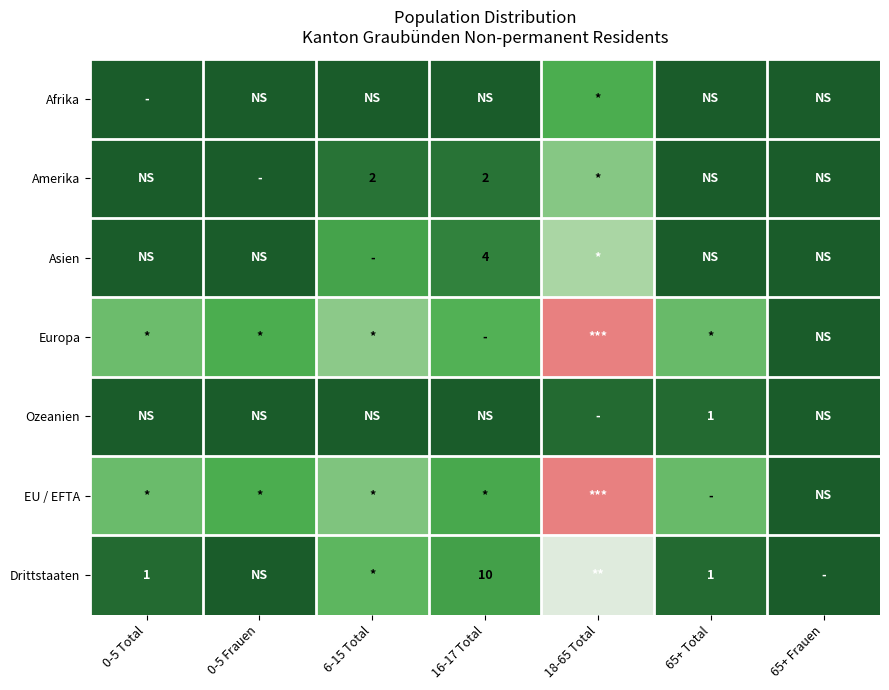

The value of Afrika at 6-15 Total is 0.0. True or false?

True